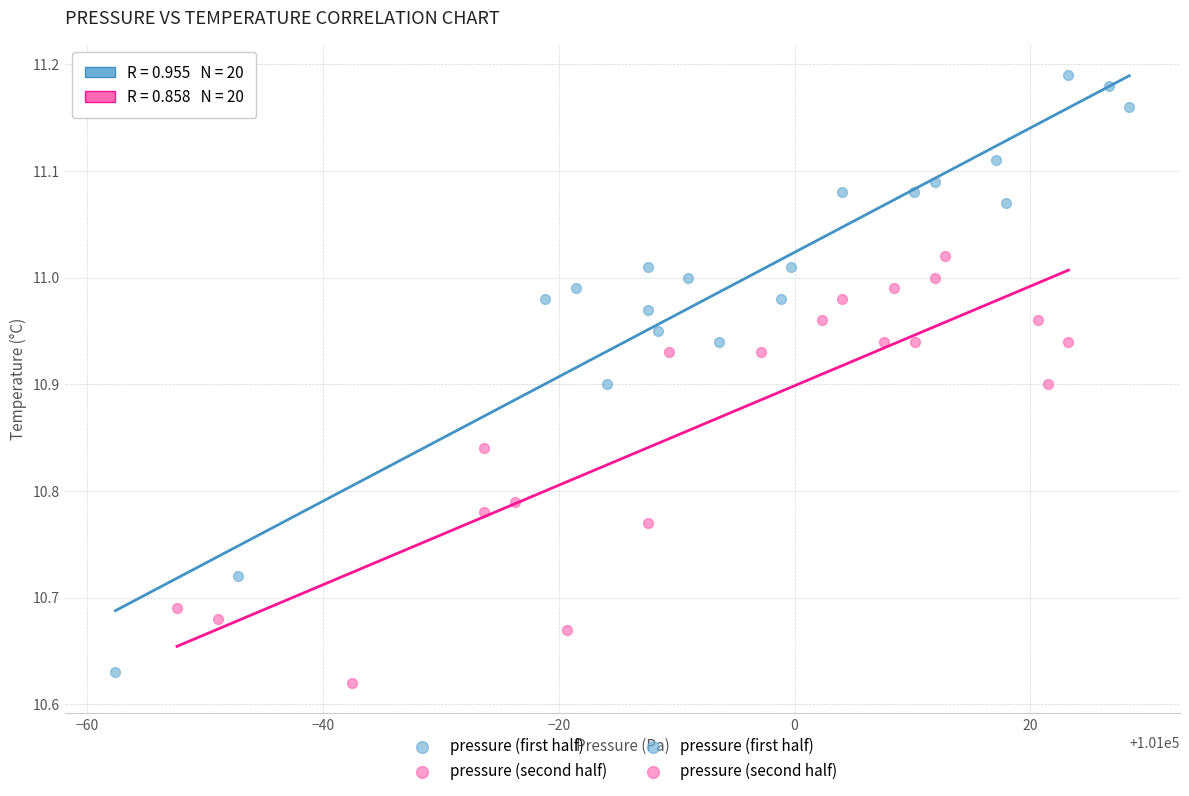

Which series contains the highest Y value?

pressure (first half)